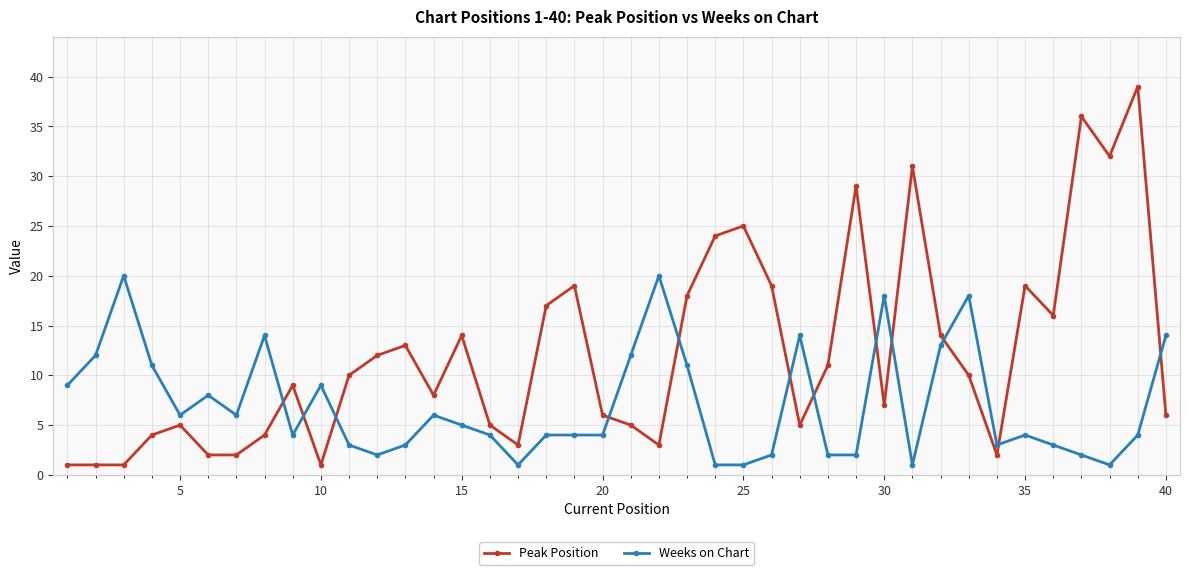

True or false: Peak Position has more than 2 interior local peaks.

True